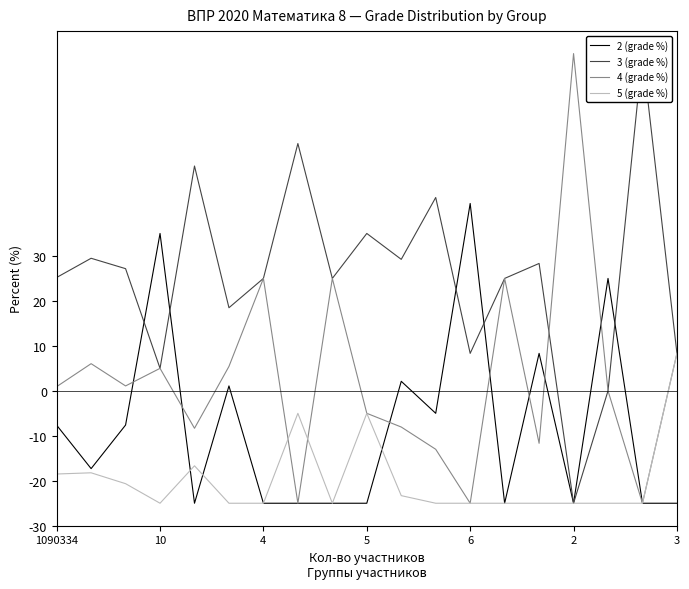

Reading right to left, transcribe all the data shown in this chart.

2 (grade %): -25.0	-25.0	25.0	-25.0	8.3	-25.0	41.7	-5.0	2.1	-25.0	-25.0	-25.0	-25.0	1.1	-25.0	35.0	-7.6	-17.3	-7.6
3 (grade %): 8.3	75.0	0.0	-25.0	28.3	25.0	8.3	43.0	29.2	35.0	25.0	55.0	25.0	18.5	50.0	5.0	27.2	29.5	25.2
4 (grade %): 8.3	-25.0	0.0	75.0	-11.7	25.0	-25.0	-13.0	-8.1	-5.0	25.0	-25.0	25.0	5.4	-8.3	5.0	1.1	6.0	0.9
5 (grade %): 8.3	-25.0	-25.0	-25.0	-25.0	-25.0	-25.0	-25.0	-23.3	-5.0	-25.0	-5.0	-25.0	-25.0	-16.7	-25.0	-20.6	-18.2	-18.5